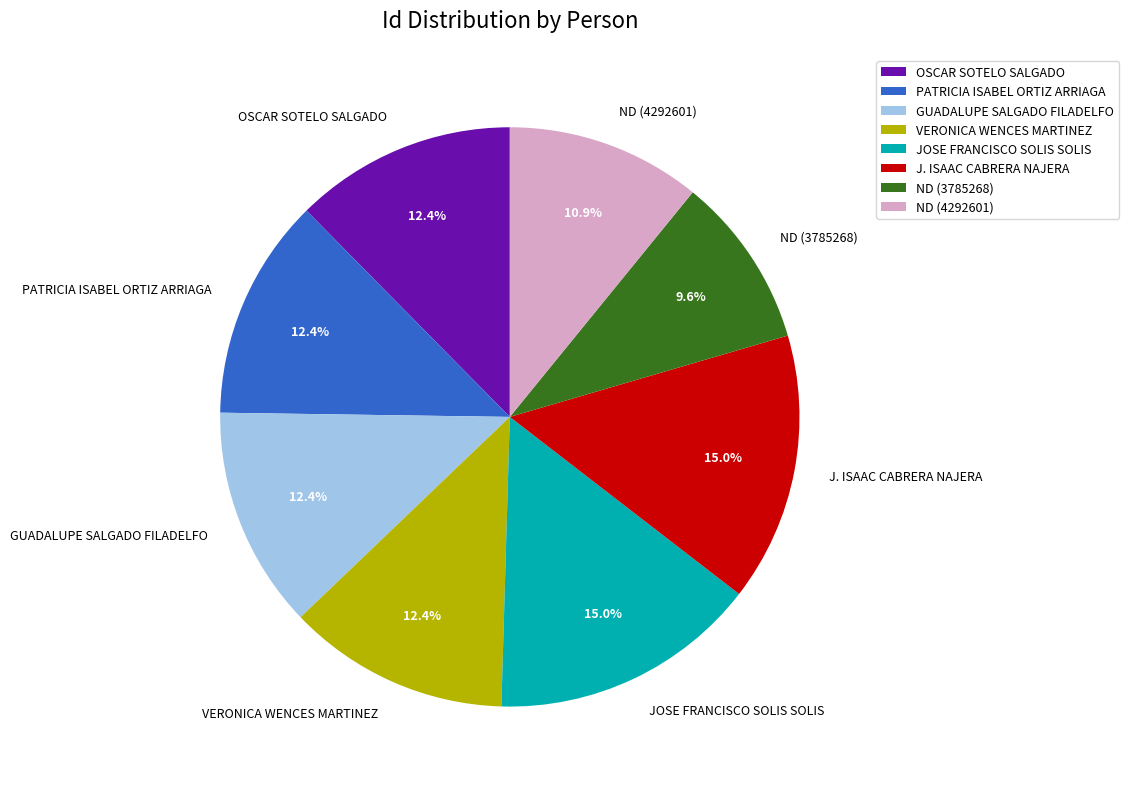

To the nearest percent, what is the average slice percentage?

12%